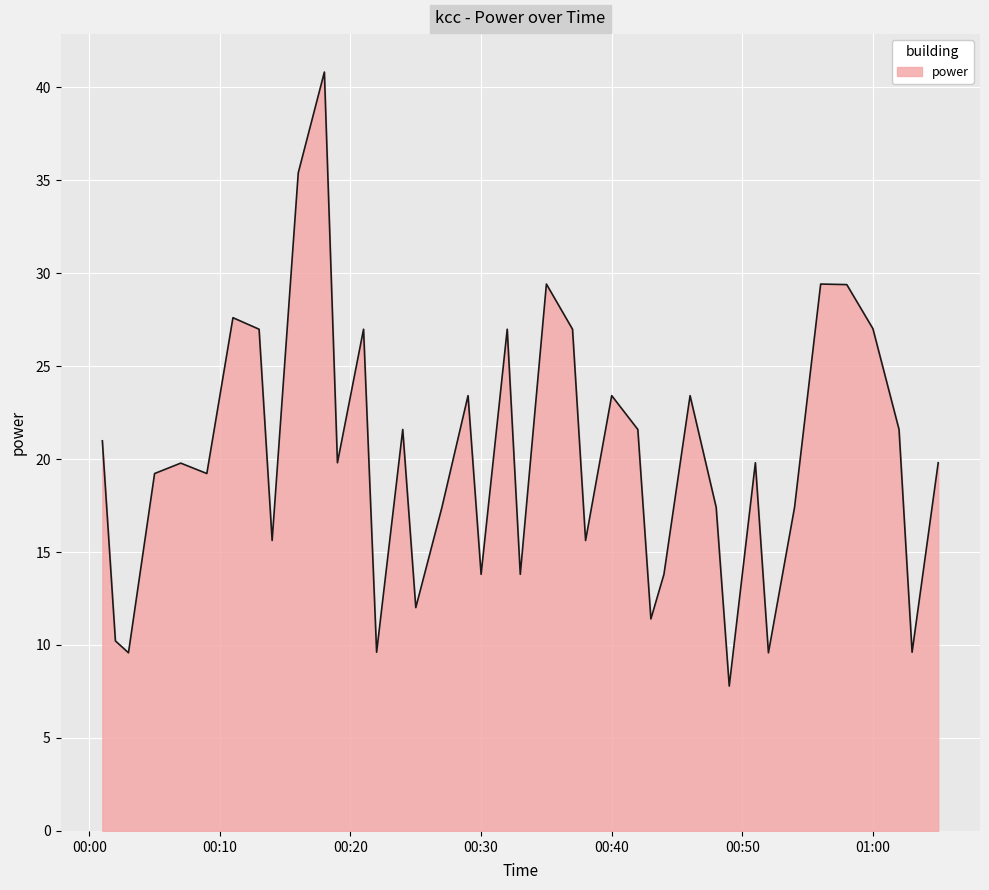

How many interior local peaks (higher than both neighbors) does the data have?

12